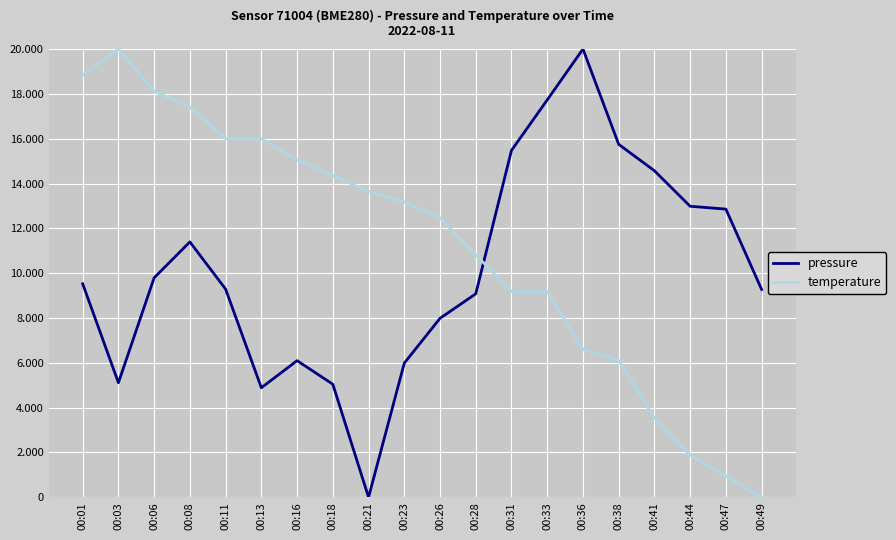

What is the highest value of the pressure series?

20000.0